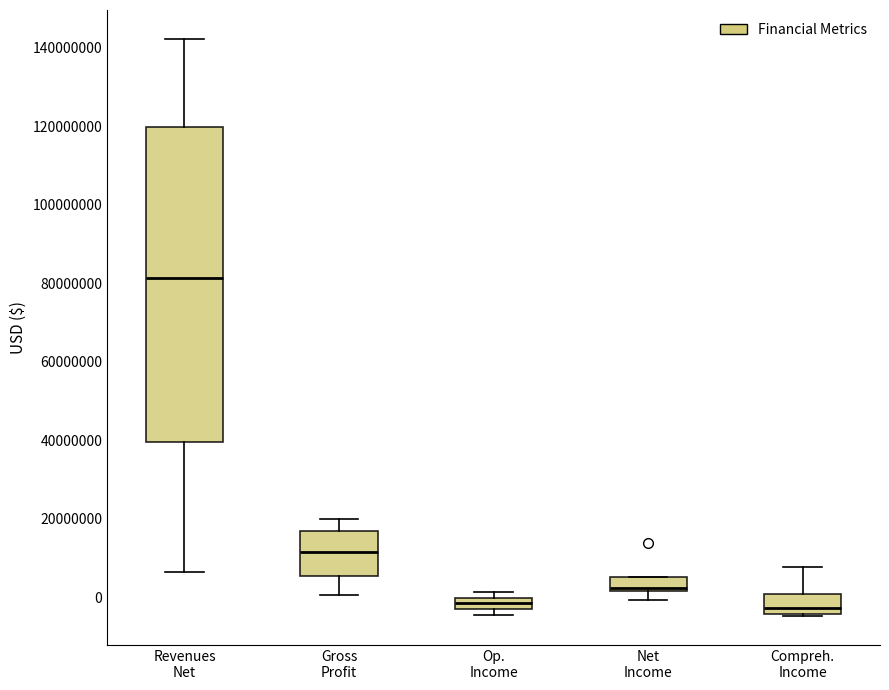

Which box has the highest median line?

Revenues Net